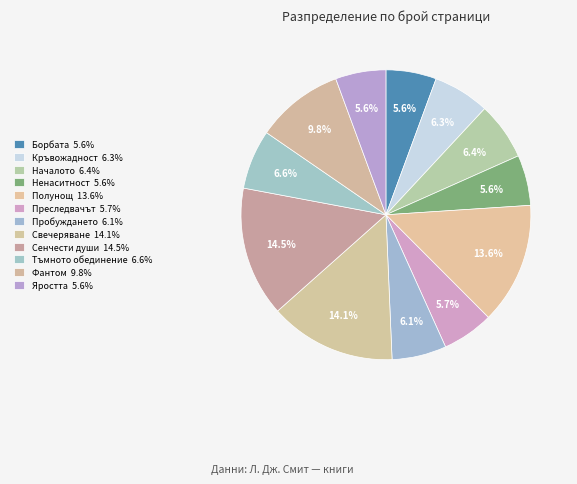

How many slices are in this pie chart?

12